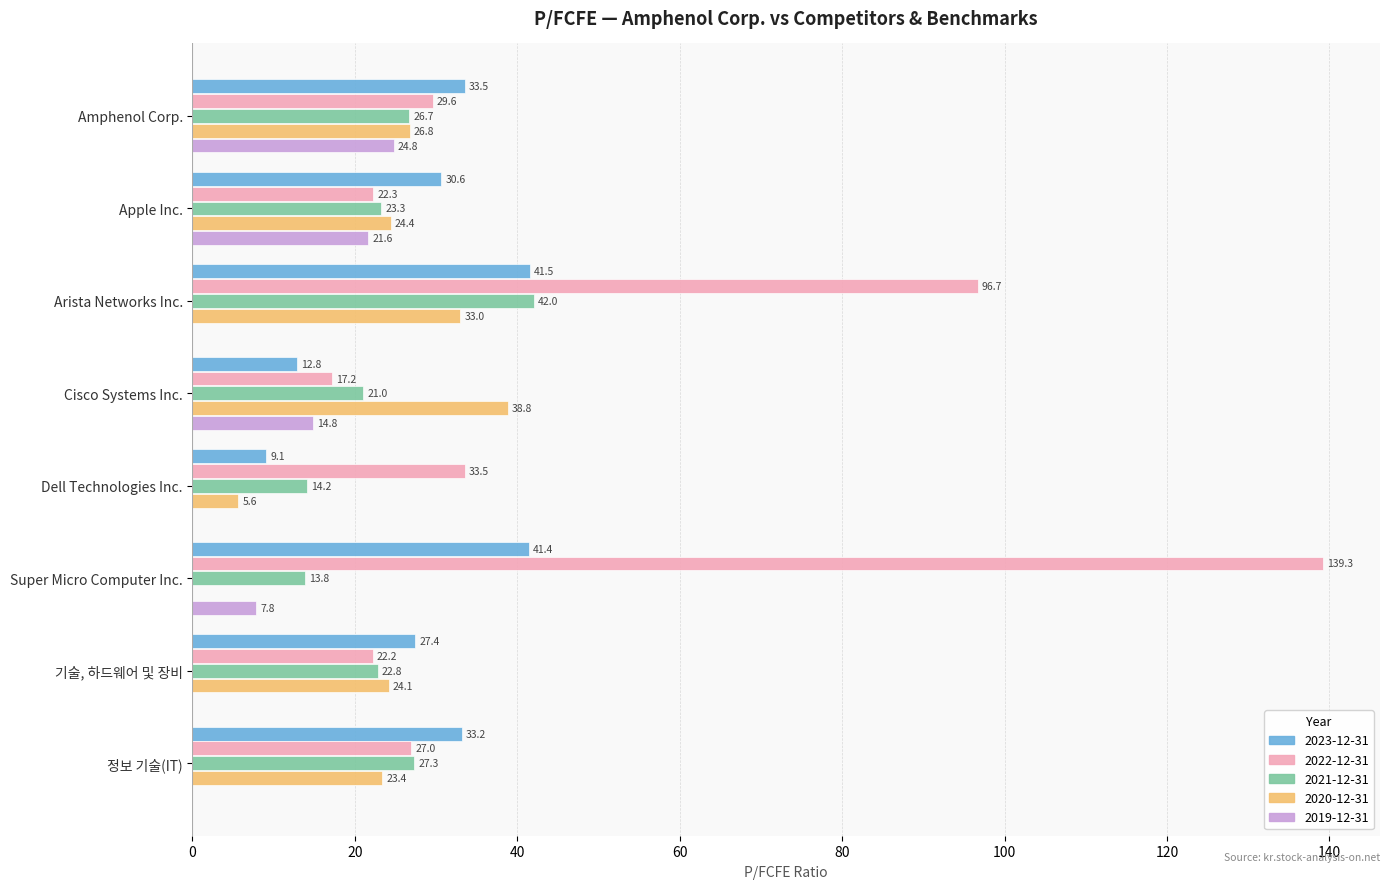

How many data points does each series have?

8